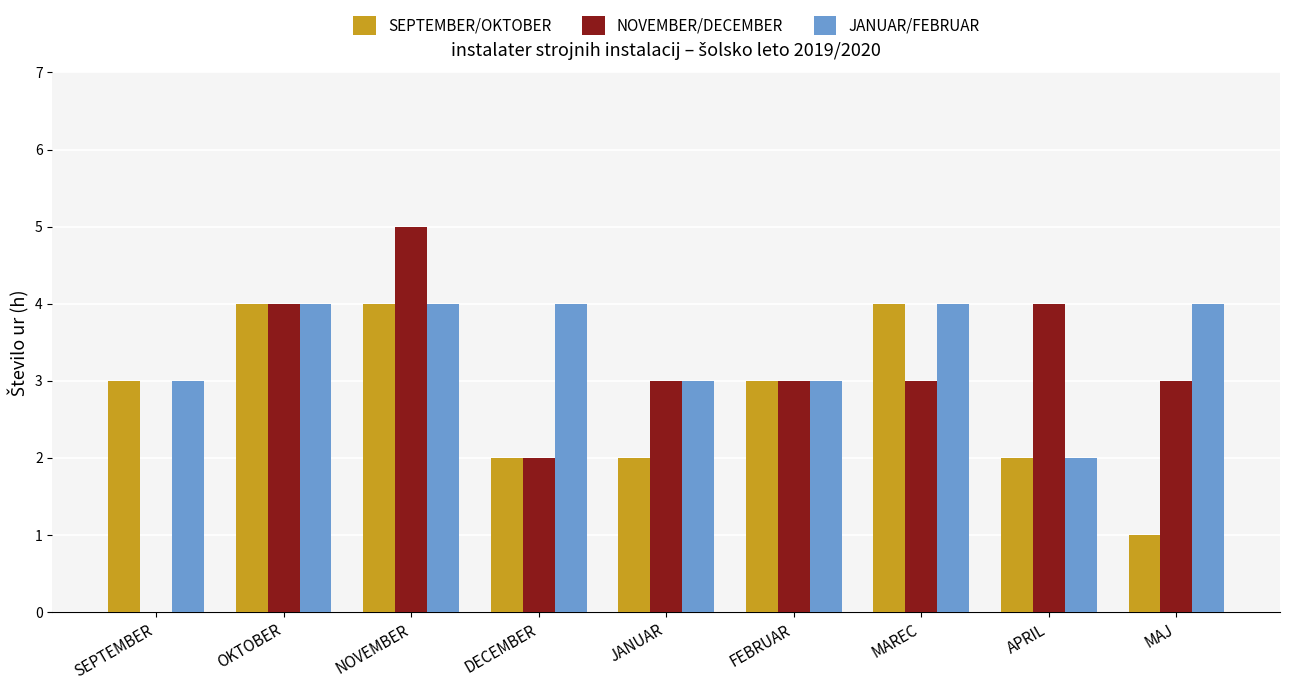

What is the maximum value shown in the chart?

5